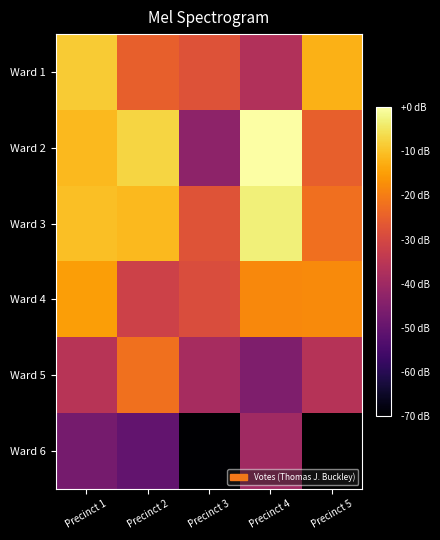

At which label does Ward 5 reach its minimum?

Precinct 4